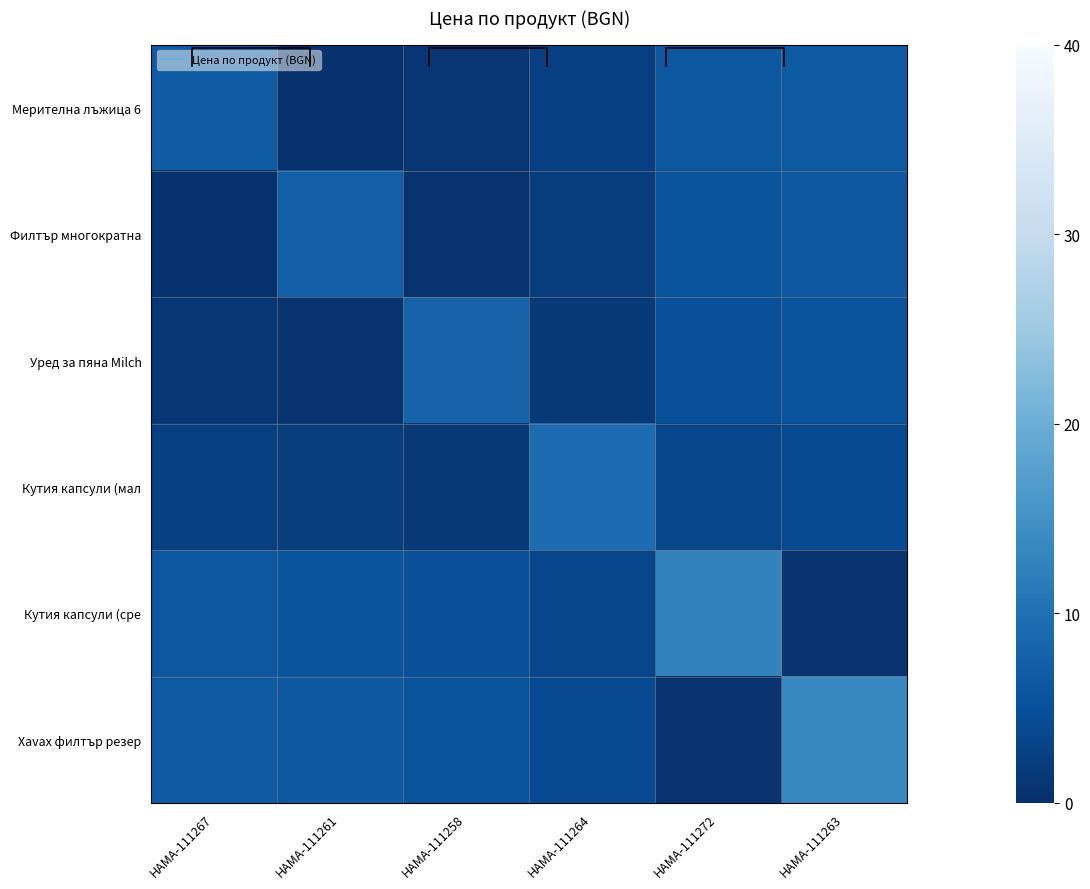

Which series changed the most between HAMA-111267 and HAMA-111263?

Xavax филтър резер